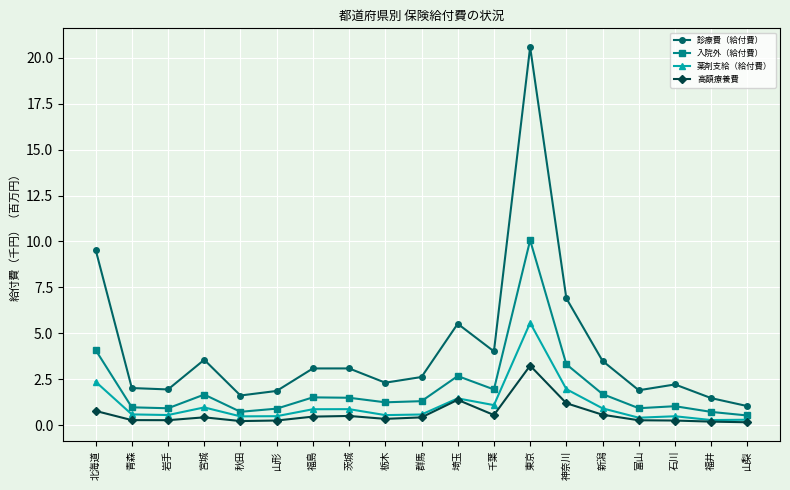

At how many categories does at least one series exceed 17?

1